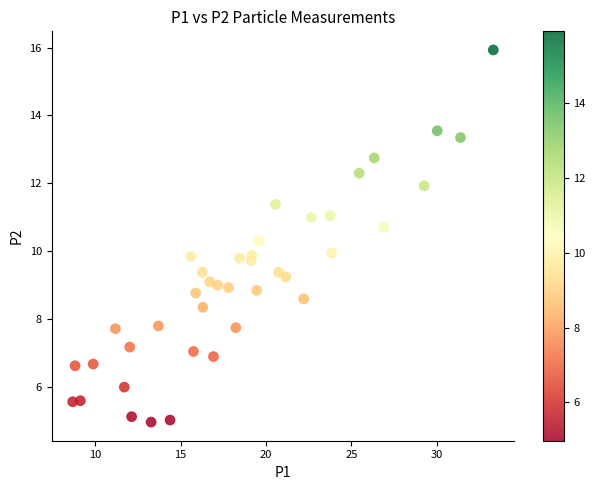

What is the range of X values (max minus min)?

24.6